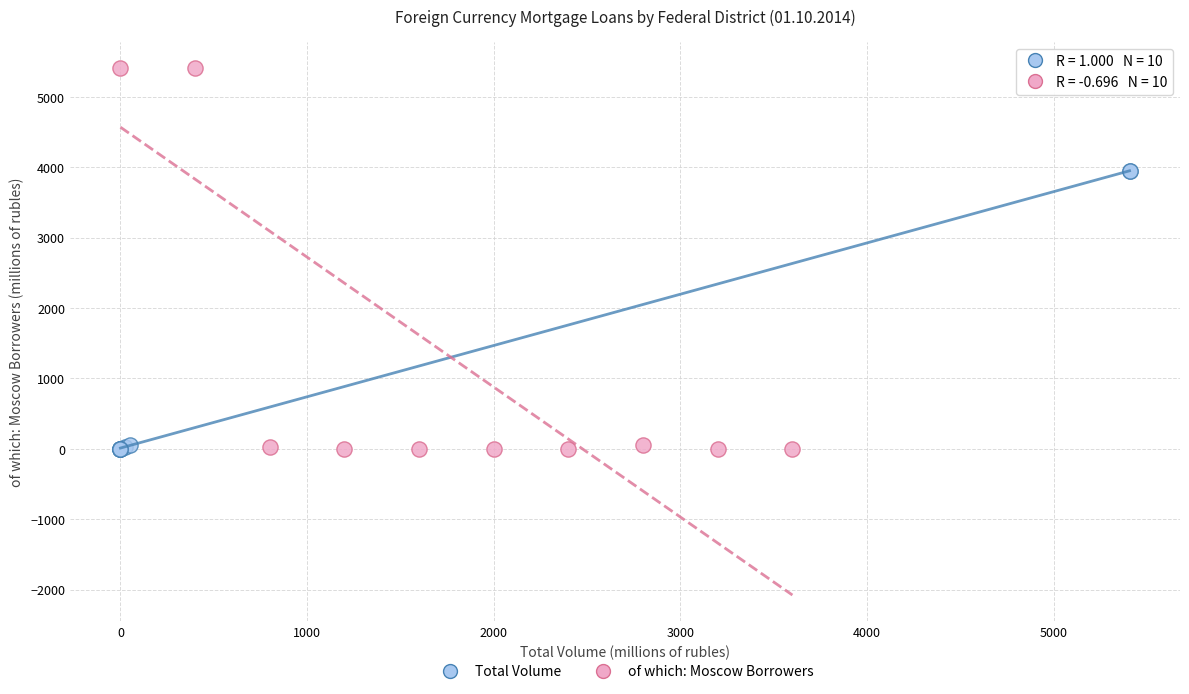

Which series reaches the maximum Y coordinate?

of which: Moscow Borrowers